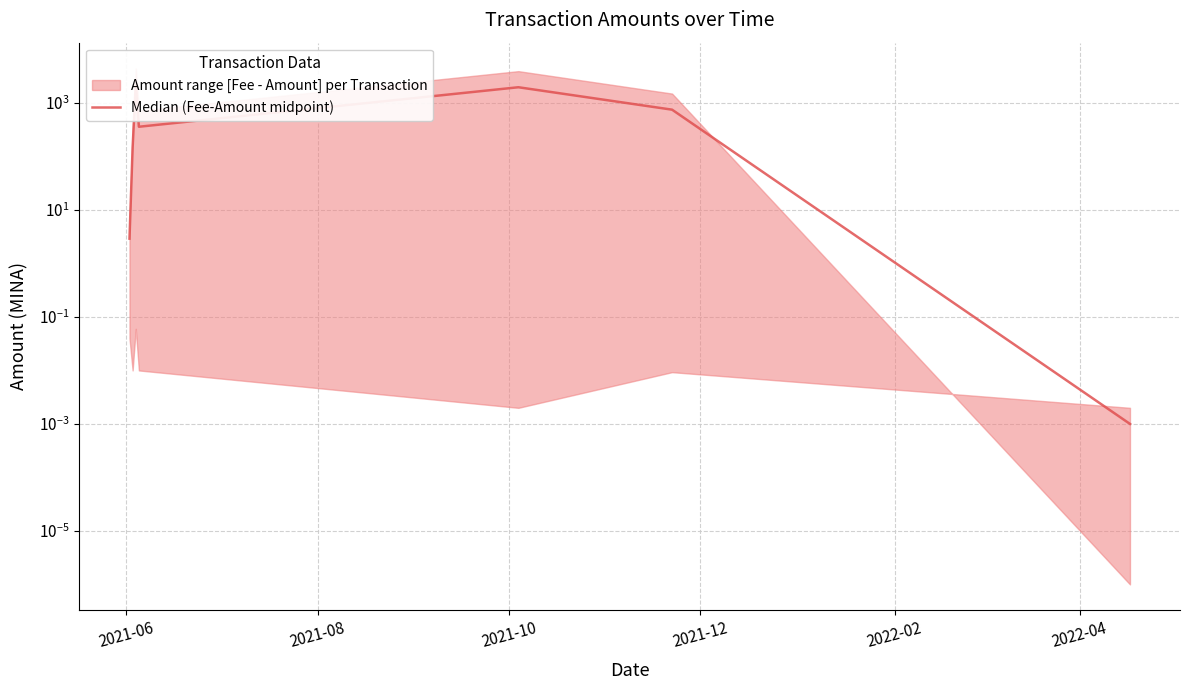

What is the sum of all values?

5442.5